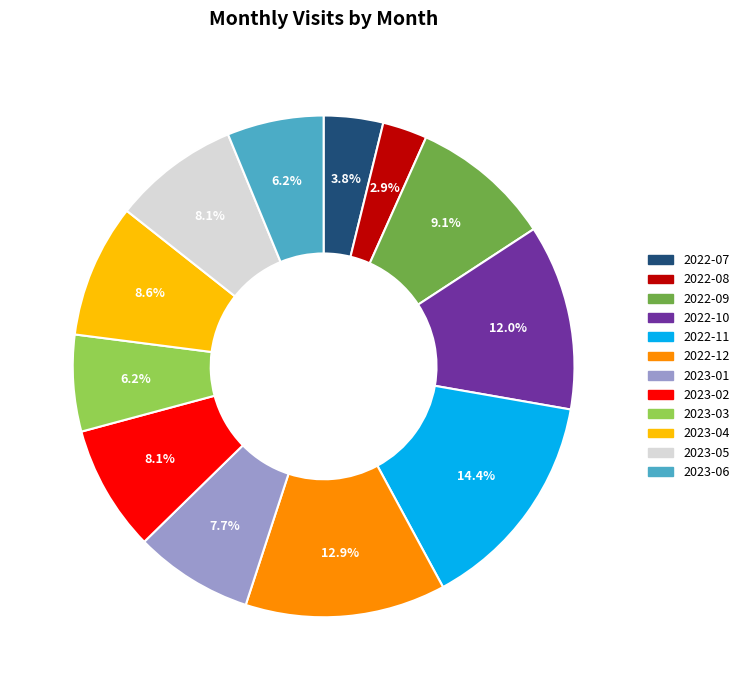

Does any single category account for the majority?

No